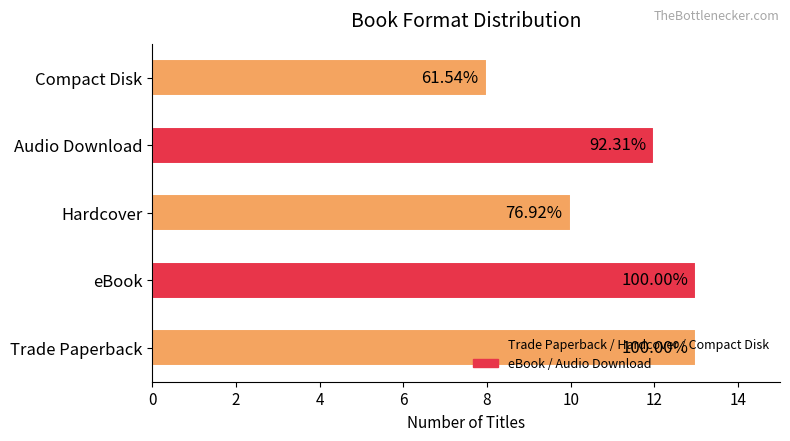

Does the chart contain any negative values?

No